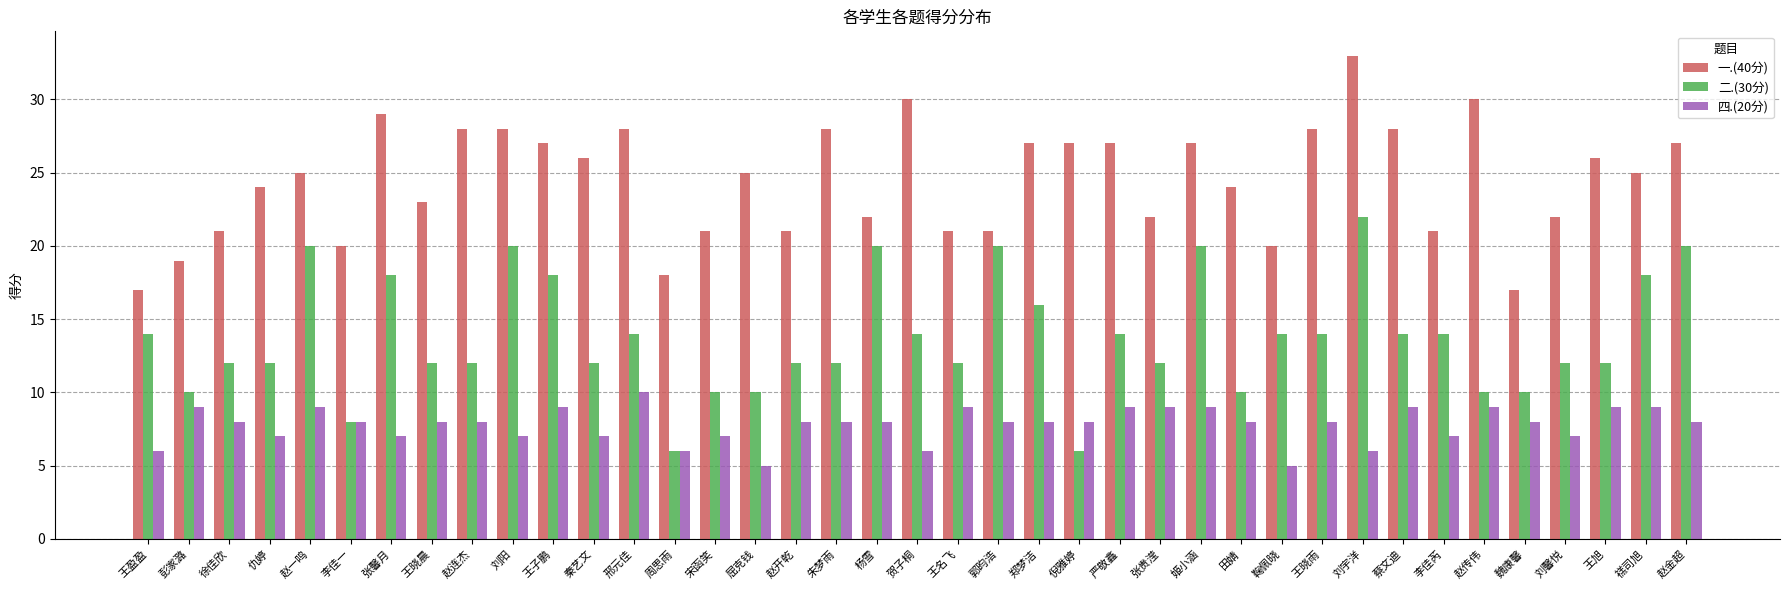

True or false: 四.(20分) has a value of 4 at 王晓雨.

False